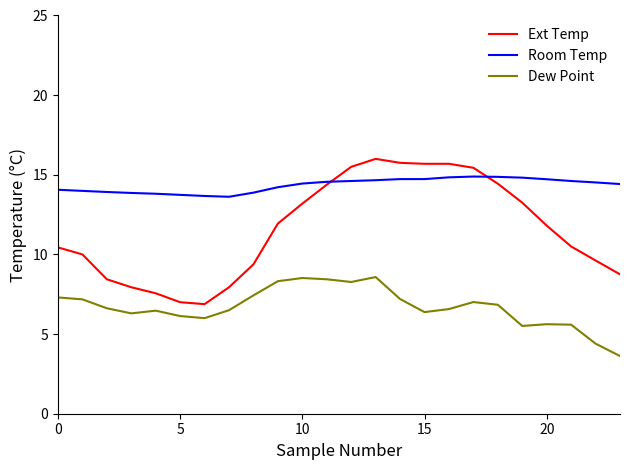

True or false: Room Temp and Dew Point cross at least once.

False